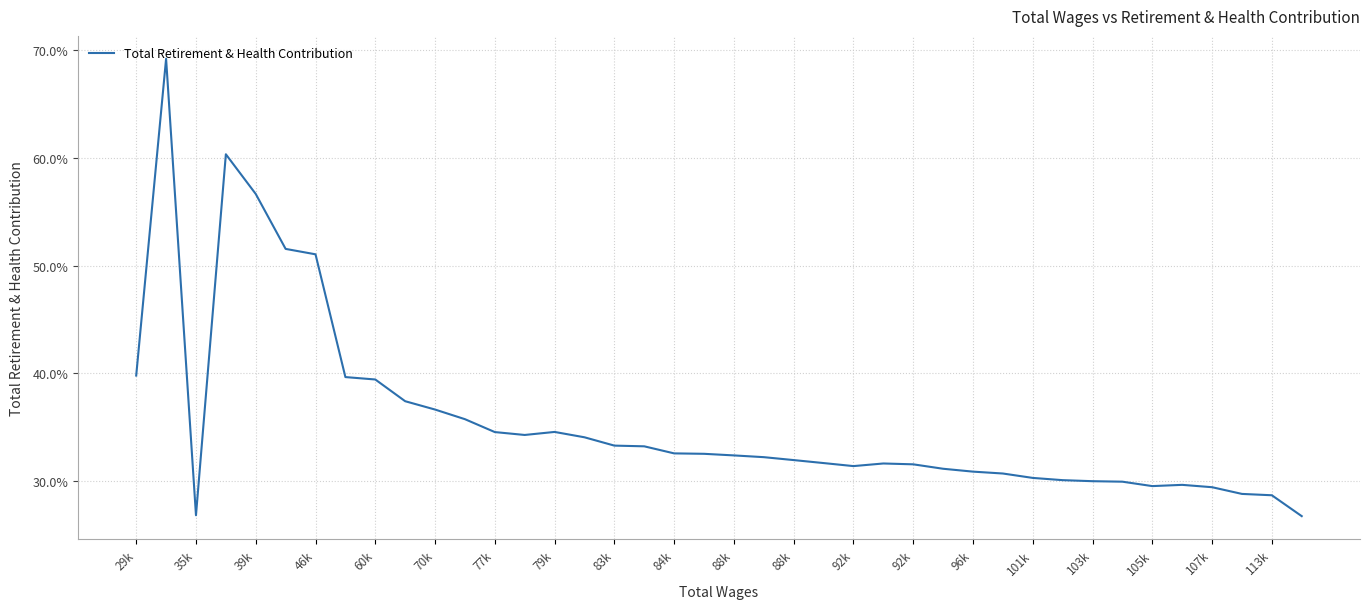

What is the maximum value shown in the chart?

69.2